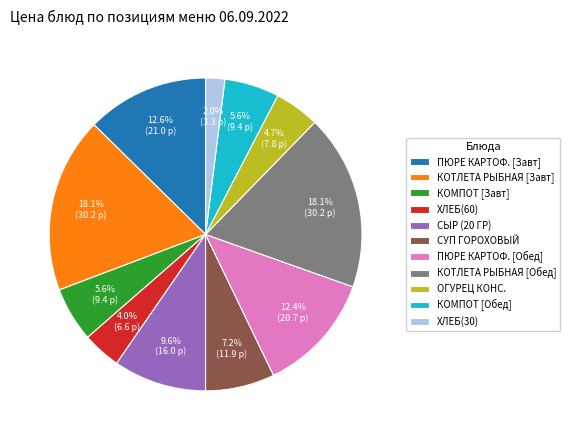

How many slices are in this pie chart?

11